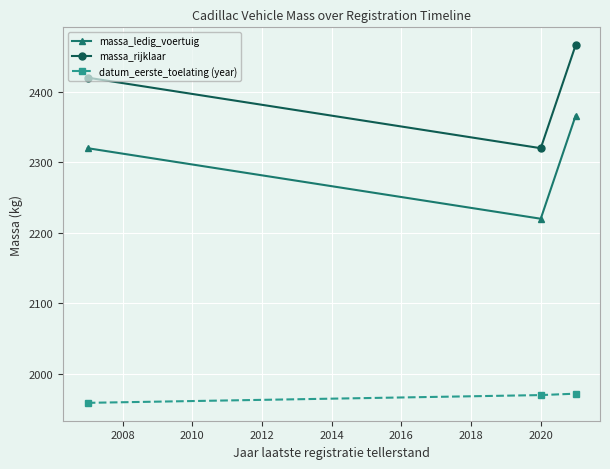

Which series has the largest total across all categories?

massa_rijklaar